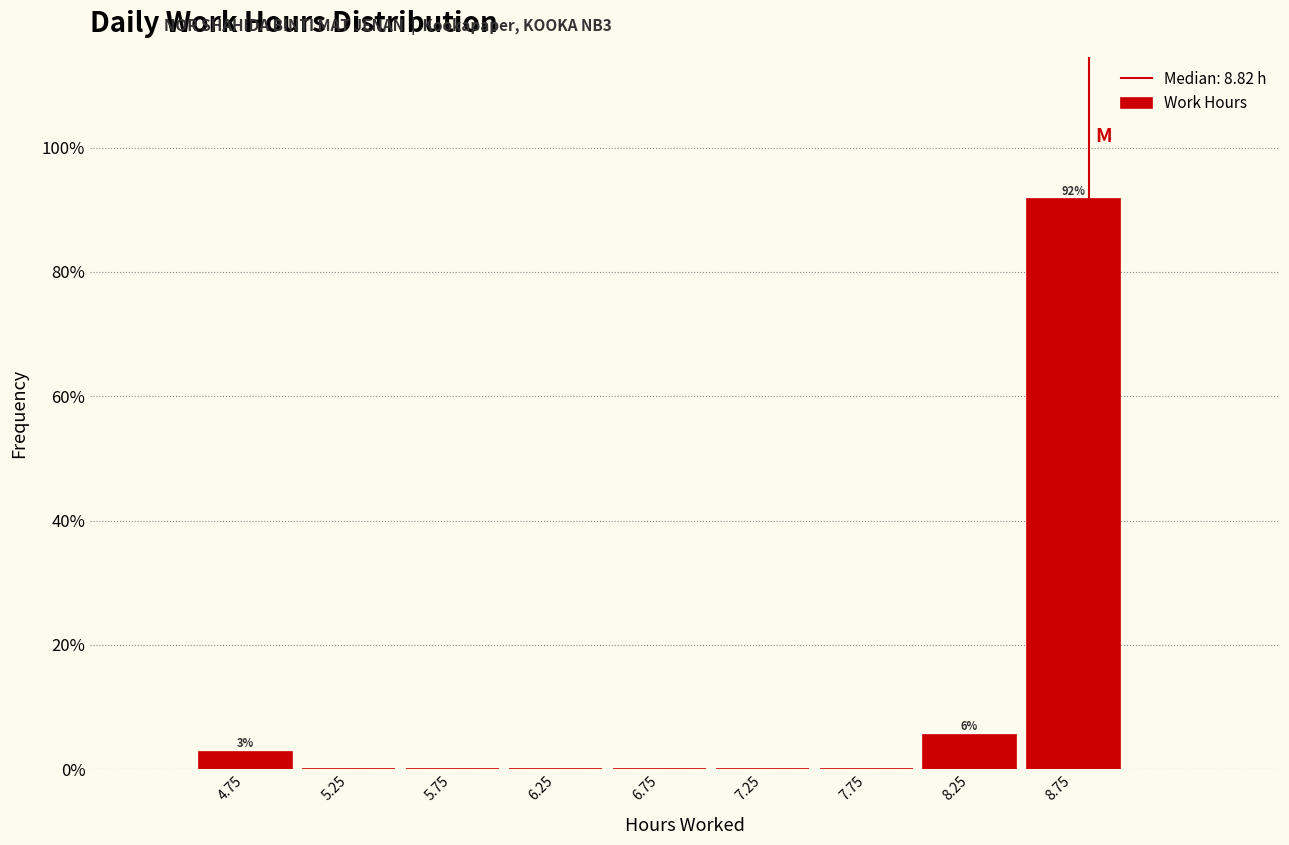

Which range on the x-axis has the tallest bar?

8.5 to 9.0